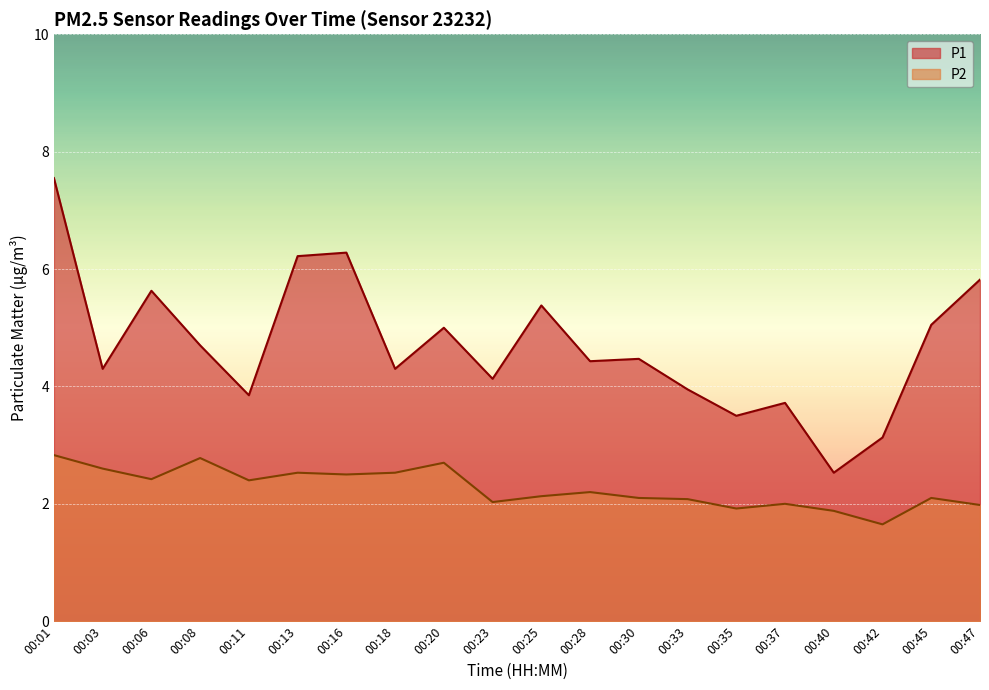

True or false: P2 and P1 intersect in this chart.

False